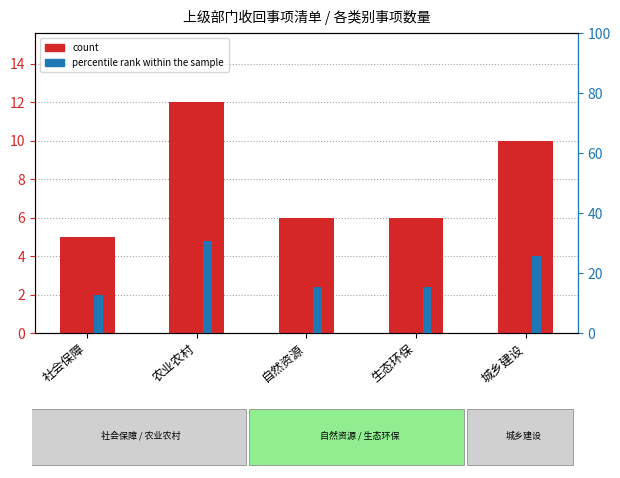

At which label is the value closest to 8?

自然资源